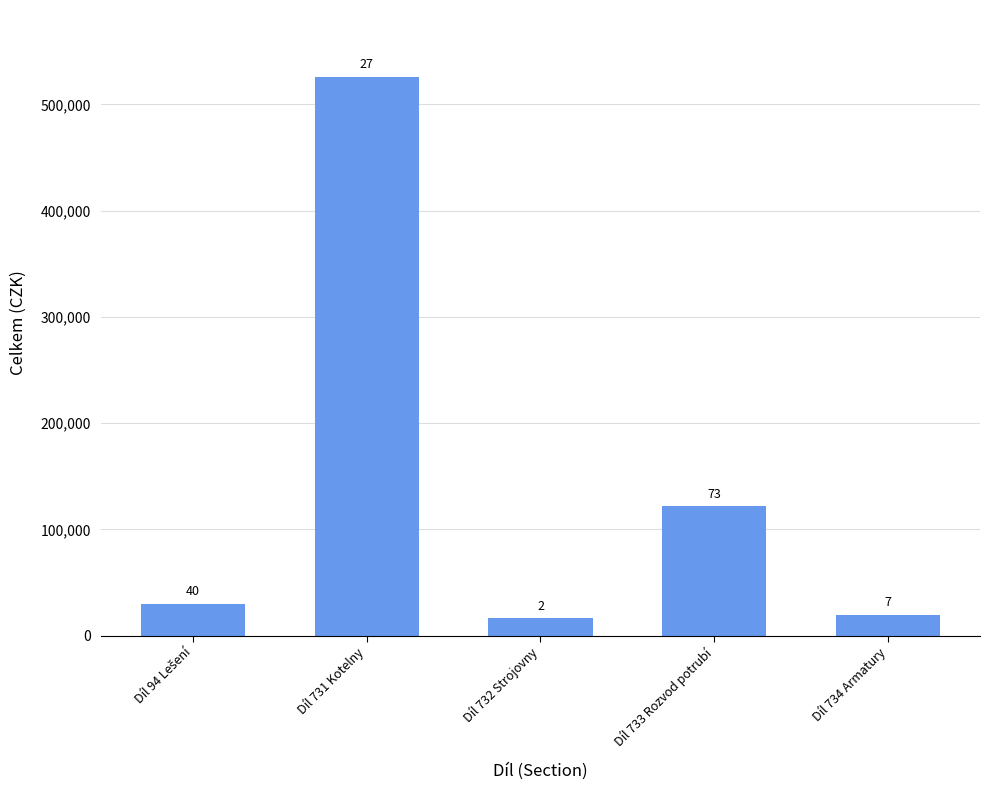

Are the bars horizontal?

No